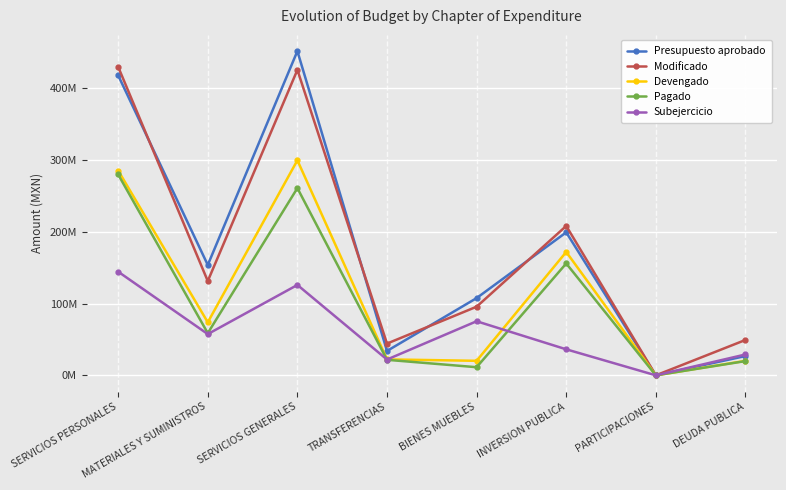

Does the chart have visible grid lines?

Yes